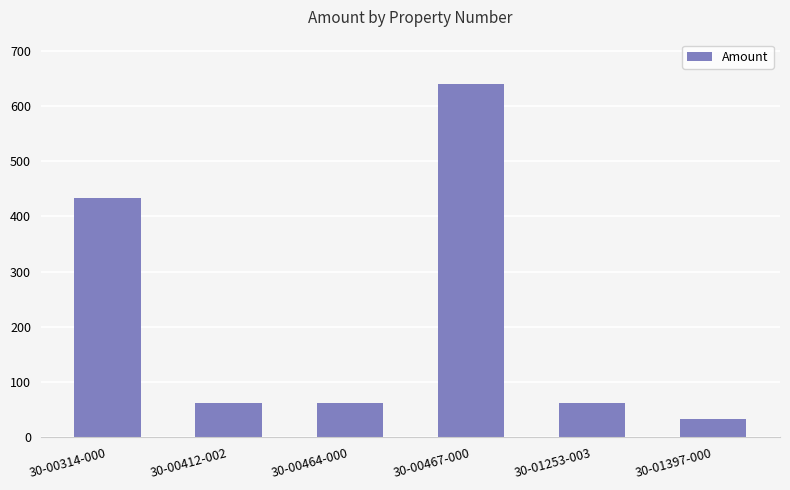

What is the difference between the maximum and minimum values?

605.2